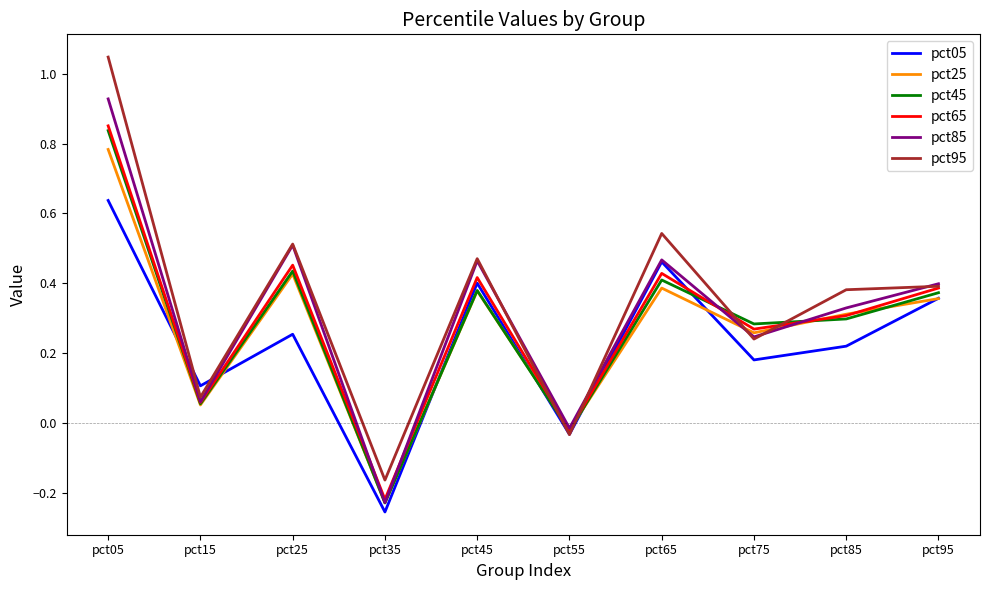

Rank the series by their maximum value, from highest to lowest.

pct95, pct85, pct65, pct45, pct25, pct05